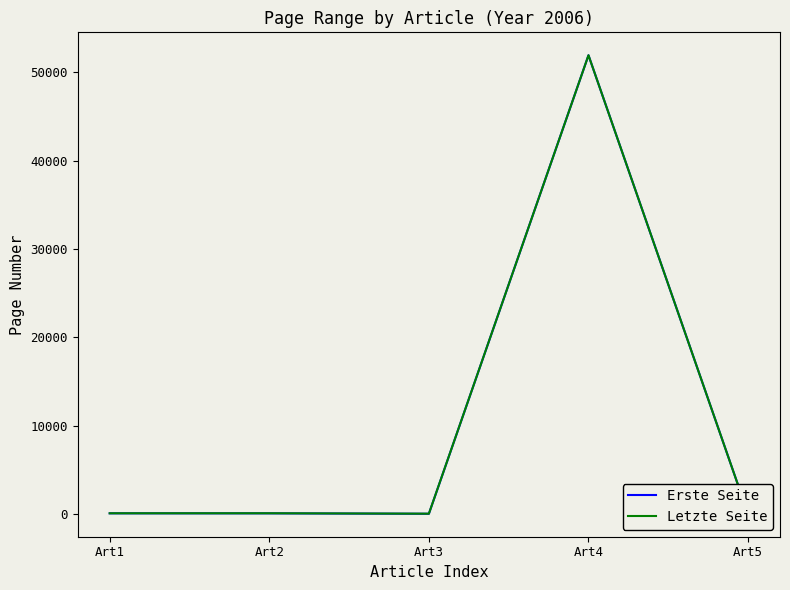

How many categories are shown in the chart?

5